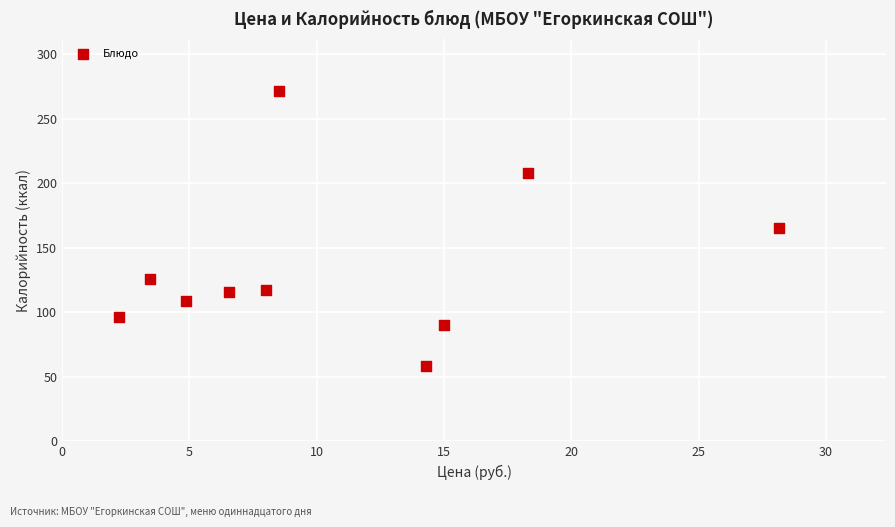

What is the average X value?

10.9